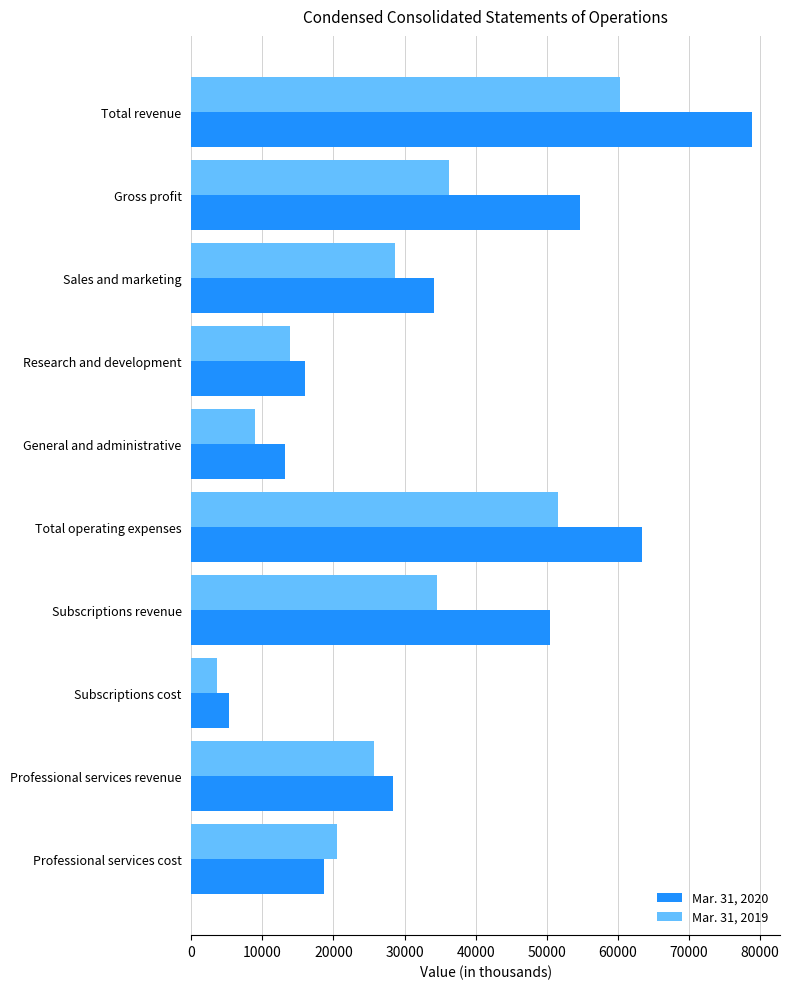

What is the average value of the Mar. 31, 2019 series?

28404